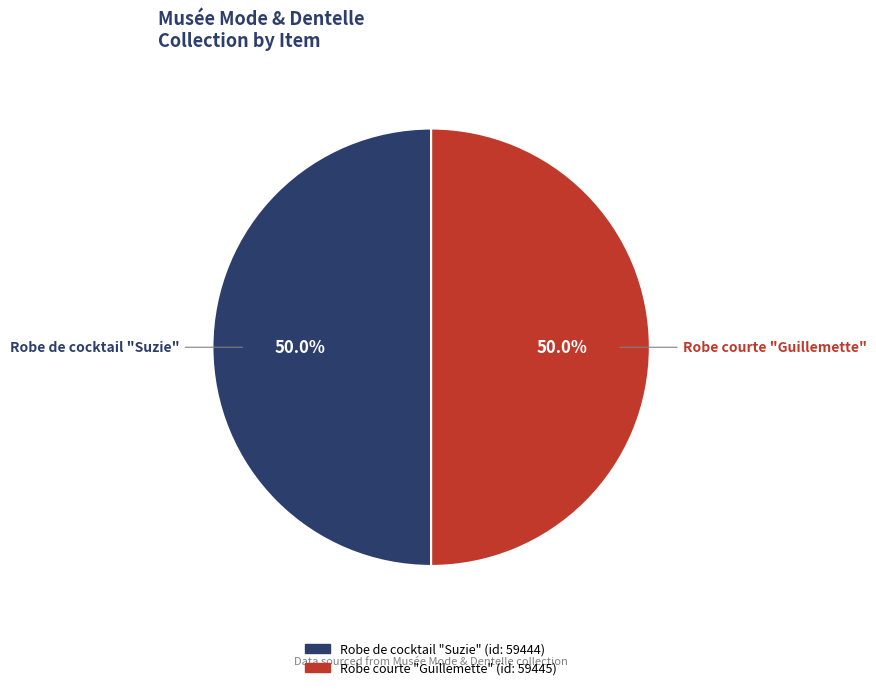

Count the number of slices in the pie.

2